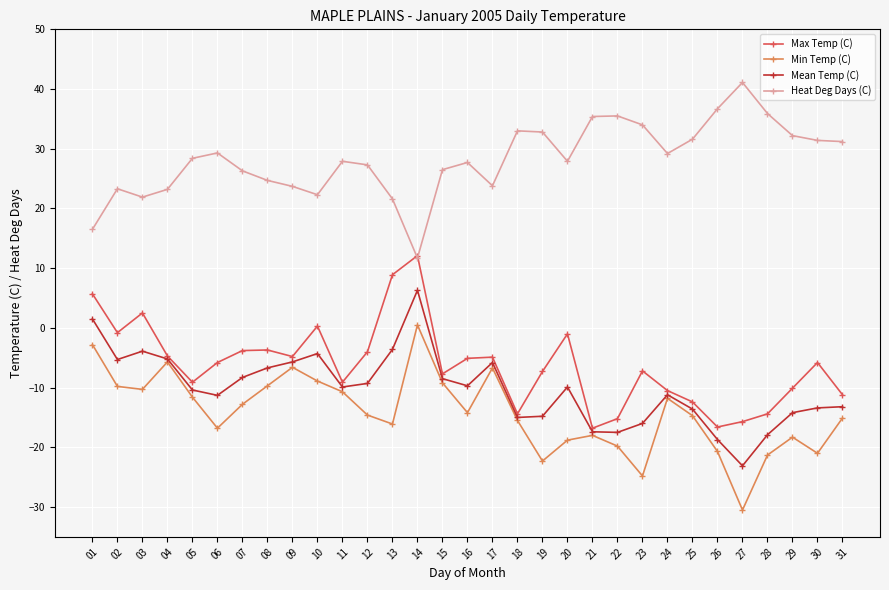

At how many categories does at least one series exceed 15?

30